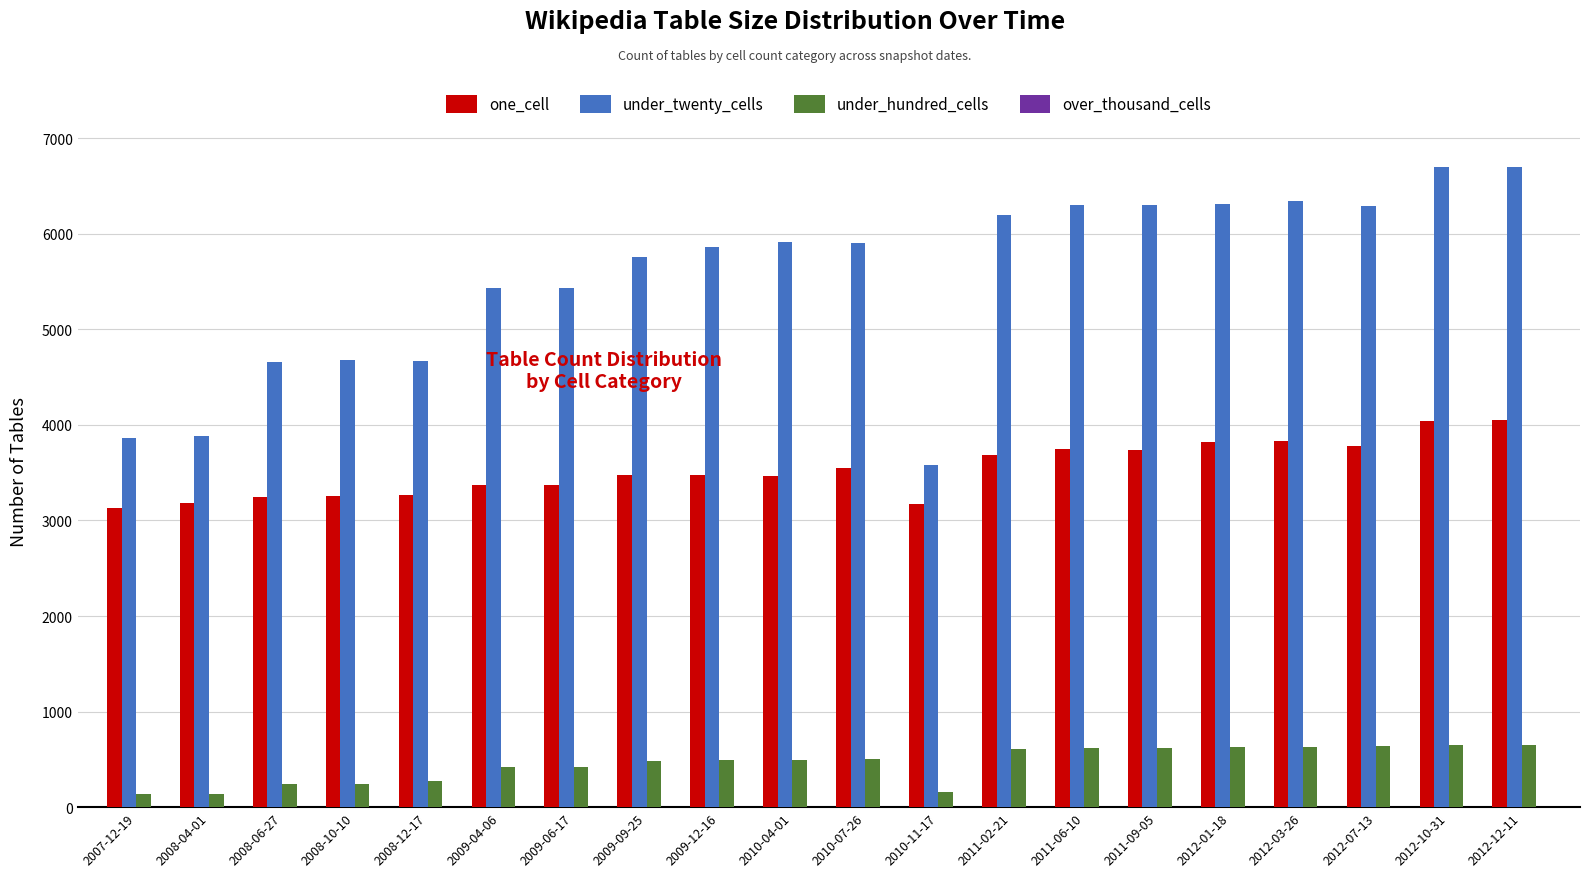

The value of under_hundred_cells at 2009-12-16 is 826. True or false?

False